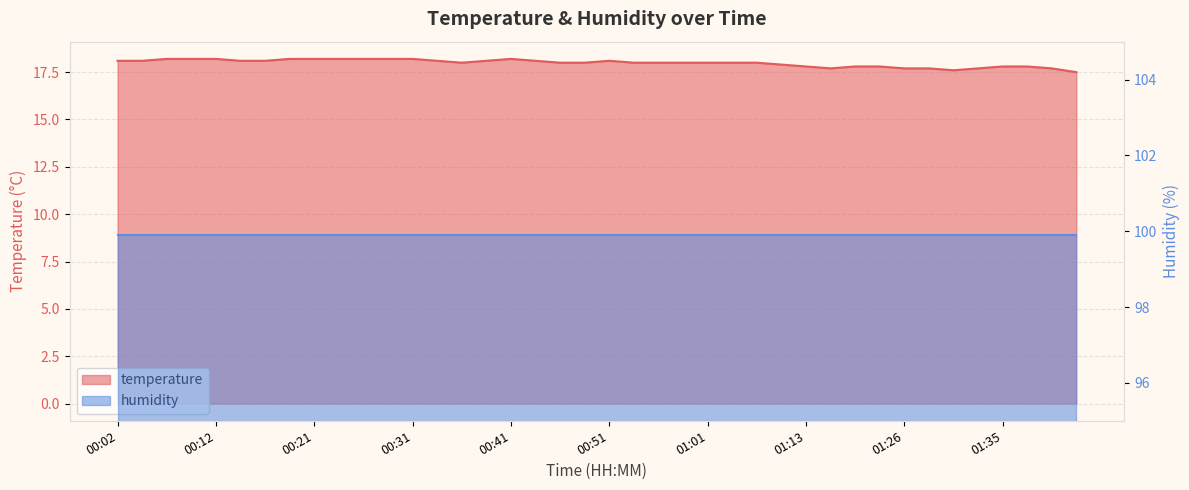

Which has a higher value, 01:35 or 00:17?

00:17